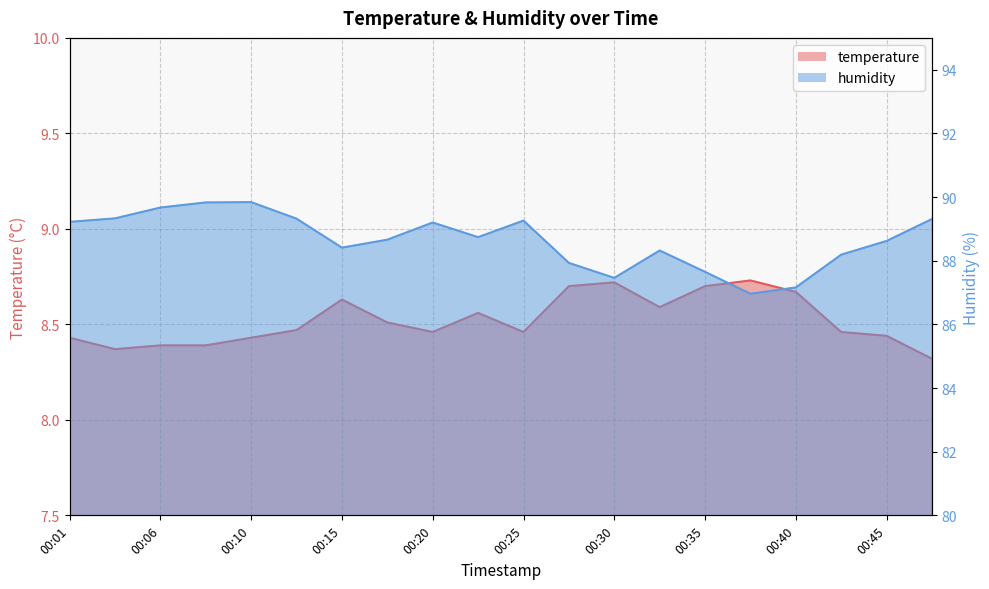

What is the value of the temperature point at the 10th from the left?

8.6